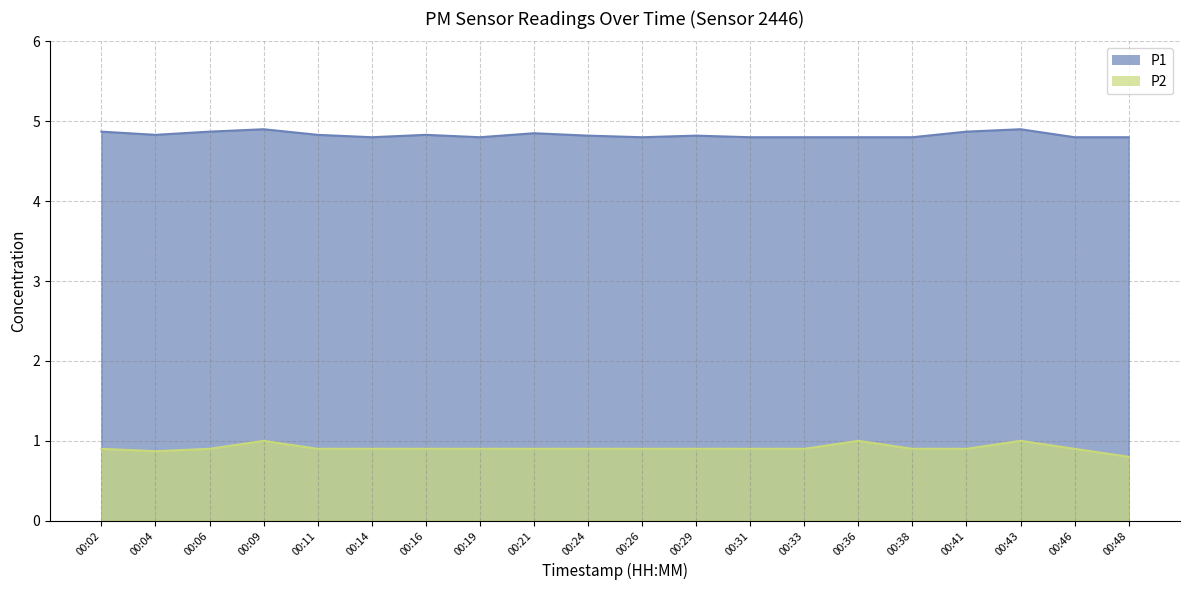

True or false: P2 has a value of 0.4 at 00:36.

False